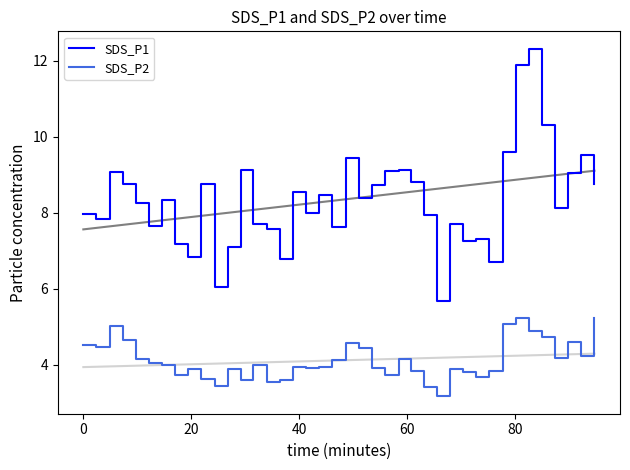

Reading left to right, extract all data points from this chart.

SDS_P1: 8.0	7.8	9.1	8.8	8.3	7.7	8.3	7.2	6.8	8.8	6.0	7.1	9.1	7.7	7.6	6.8	8.6	8.0	8.5	7.6	9.4	8.4	8.7	9.1	9.1	8.8	7.9	5.7	7.7	7.2	7.3	6.7	9.6	11.9	12.3	10.3	8.1	9.1	9.5	8.8
SDS_P2: 4.5	4.5	5.0	4.7	4.2	4.0	4.0	3.7	3.9	3.6	3.5	3.9	3.6	4.0	3.5	3.6	4.0	3.9	4.0	4.1	4.6	4.4	3.9	3.7	4.2	3.8	3.4	3.2	3.9	3.8	3.7	3.8	5.1	5.2	4.9	4.7	4.2	4.6	4.2	5.2